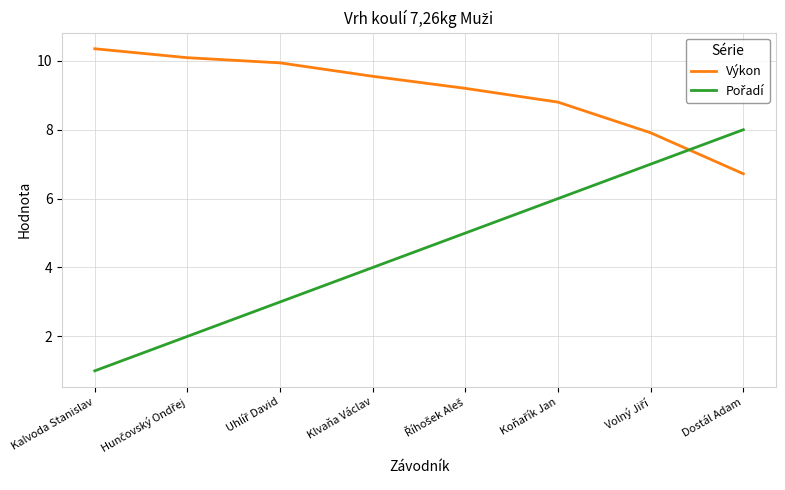

What is the difference between the second highest and minimum values in the Výkon series?

3.4